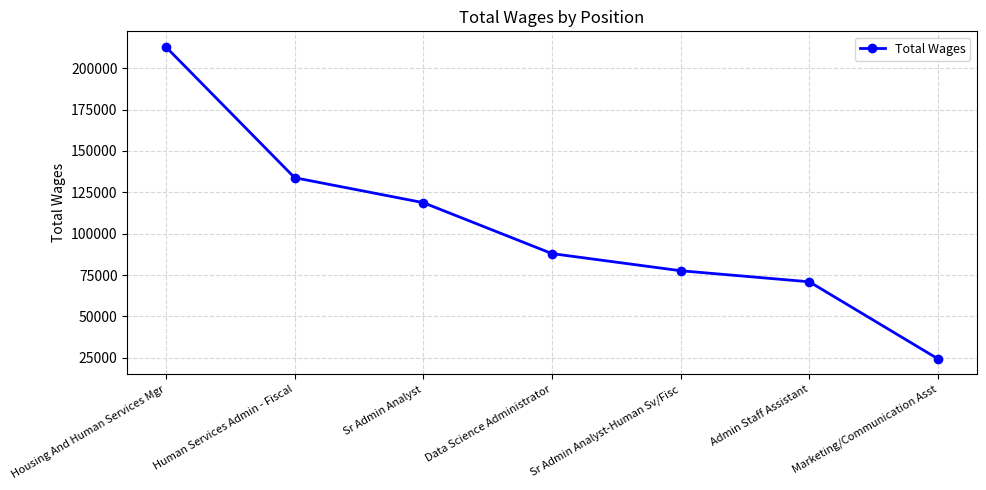

What is the label of the 1st point from the left?

Housing And Human Services Mgr